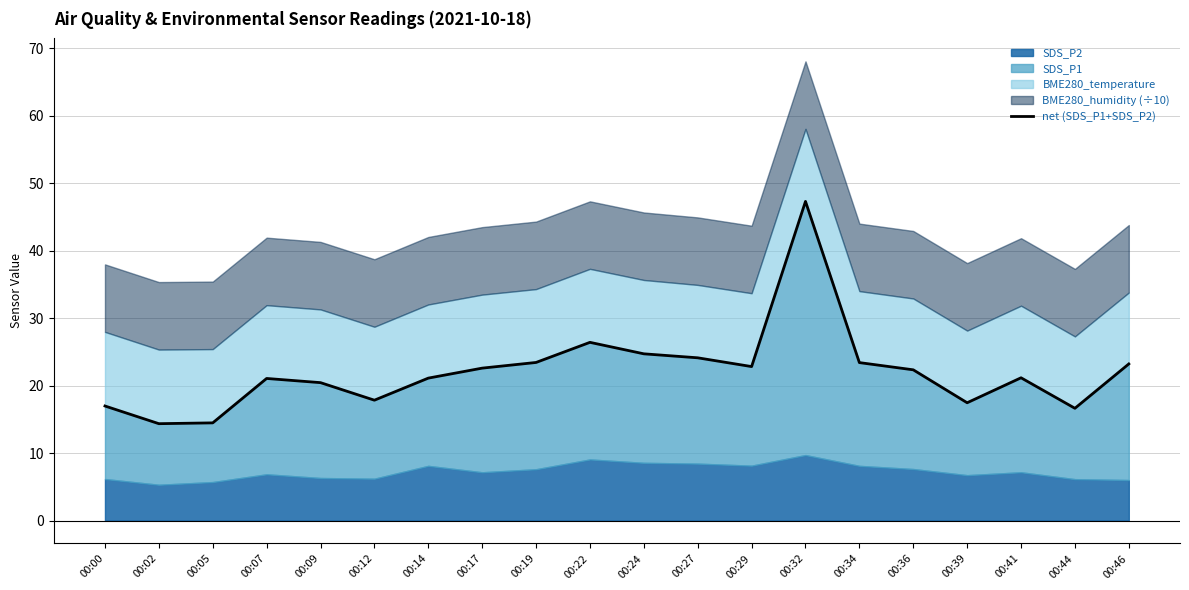

What is the average value?

22.1